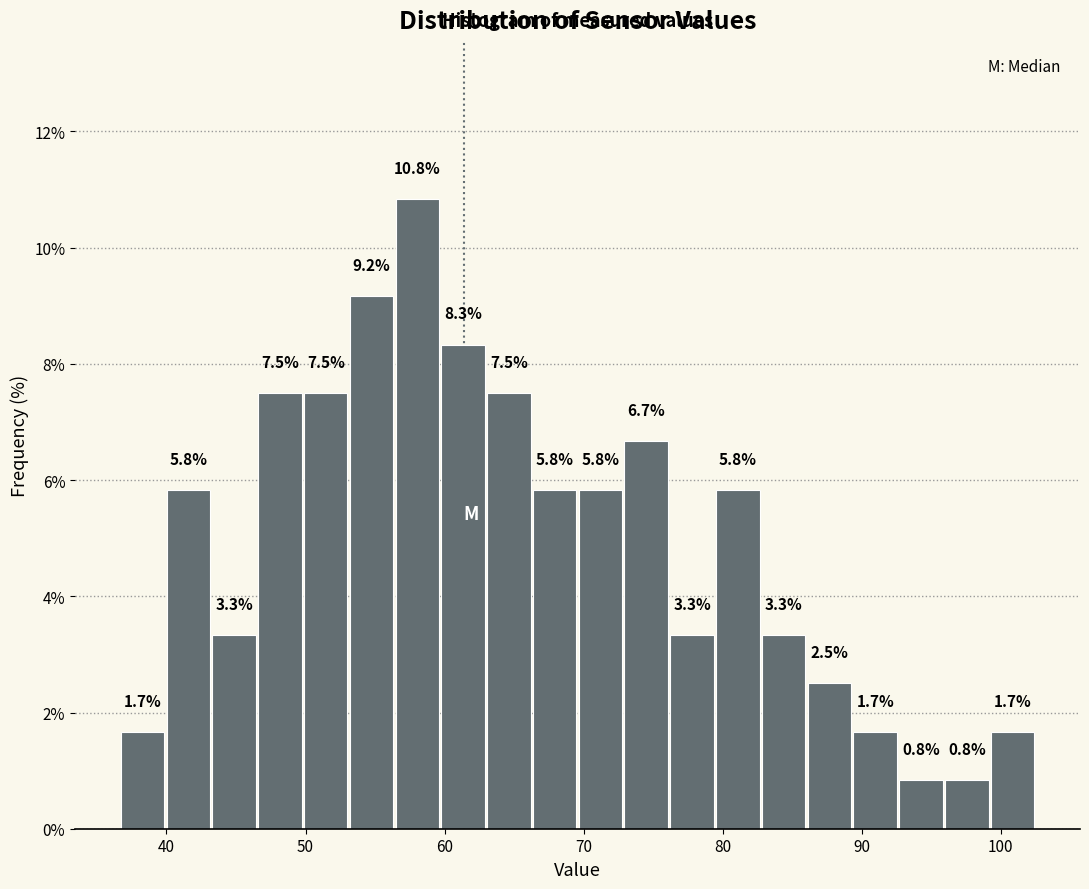

Read against the x-axis, roughly where is the centre of the tallest bar?

58